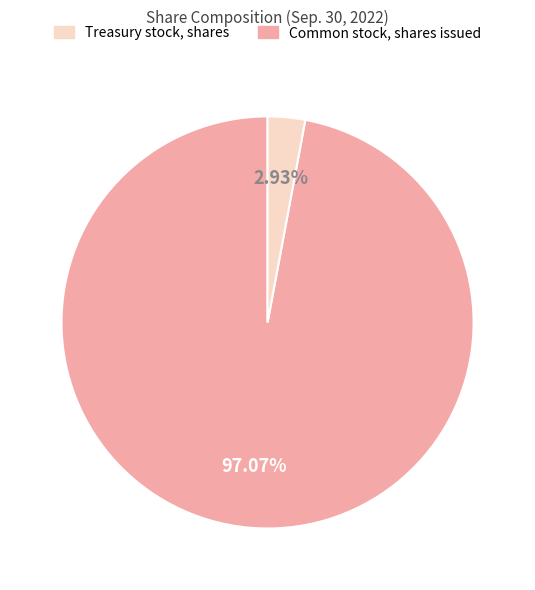

How many segments does this pie chart have?

2